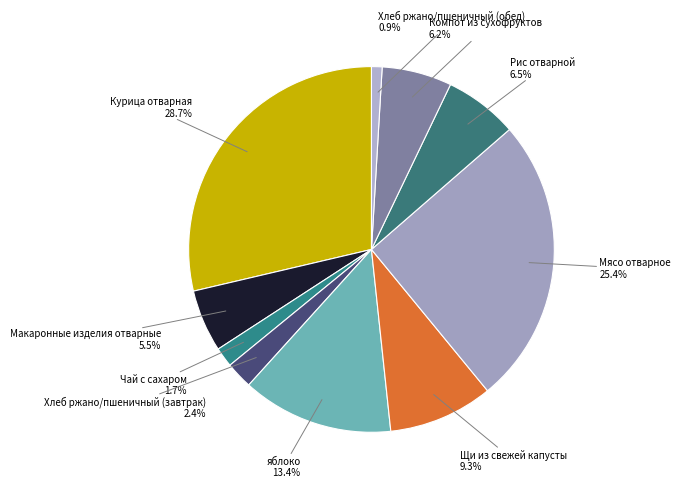

Which has a higher value, Макаронные изделия отварные or Чай с сахаром?

Макаронные изделия отварные